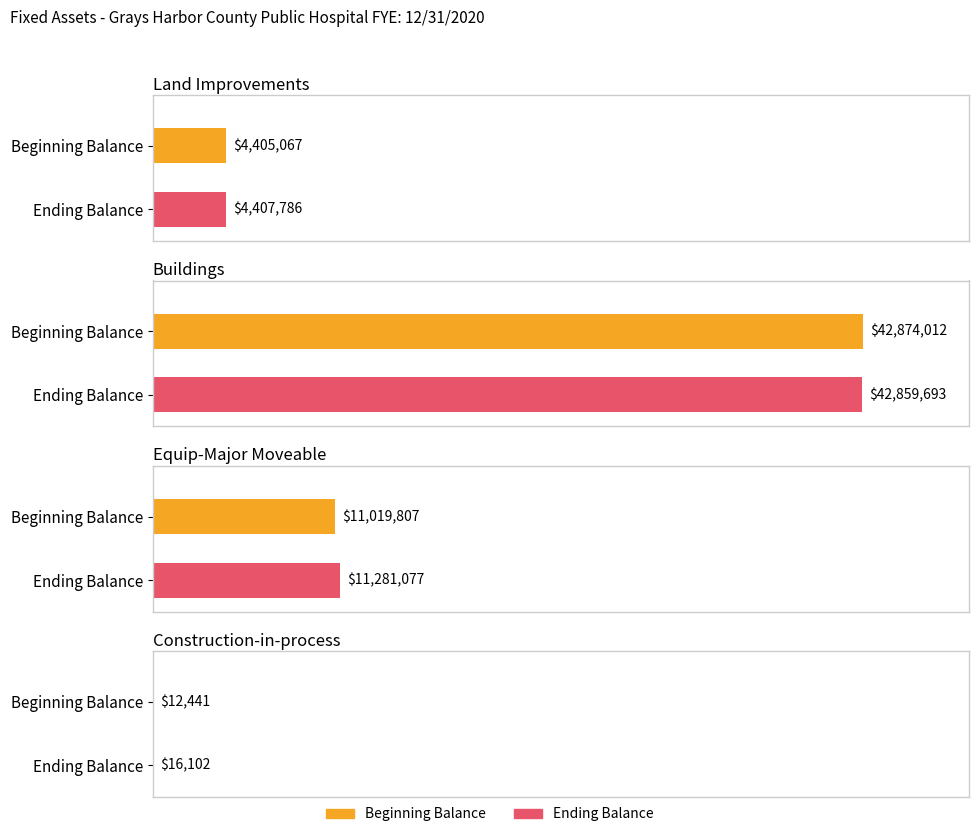

The value of Ending Balance at Equip-Major Moveable is 11281077. True or false?

True